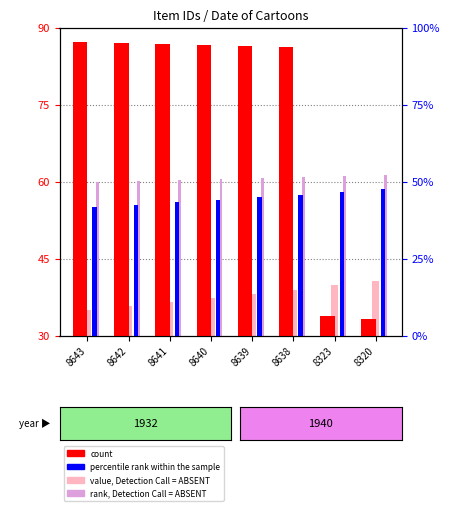

What is the spread (max minus min) of values at 8643?

52.2